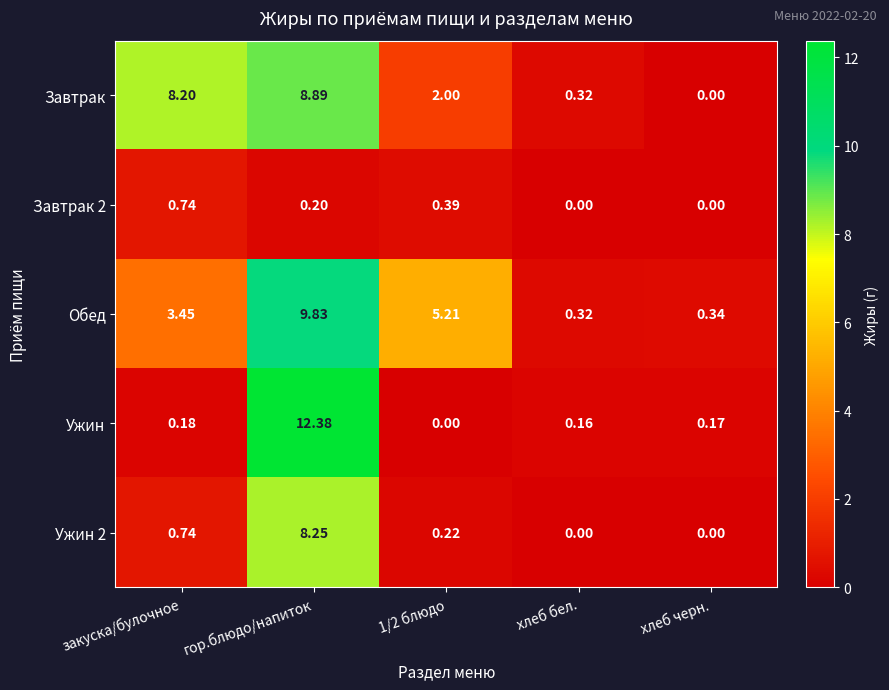

List the series in order of their peak value, highest first.

Ужин, Обед, Завтрак, Ужин 2, Завтрак 2